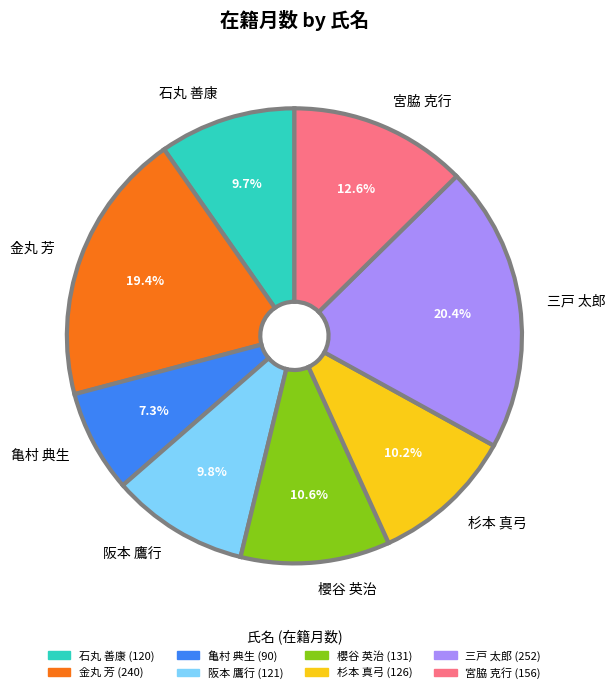

To the nearest percent, what portion does 石丸 善康 represent?

10%